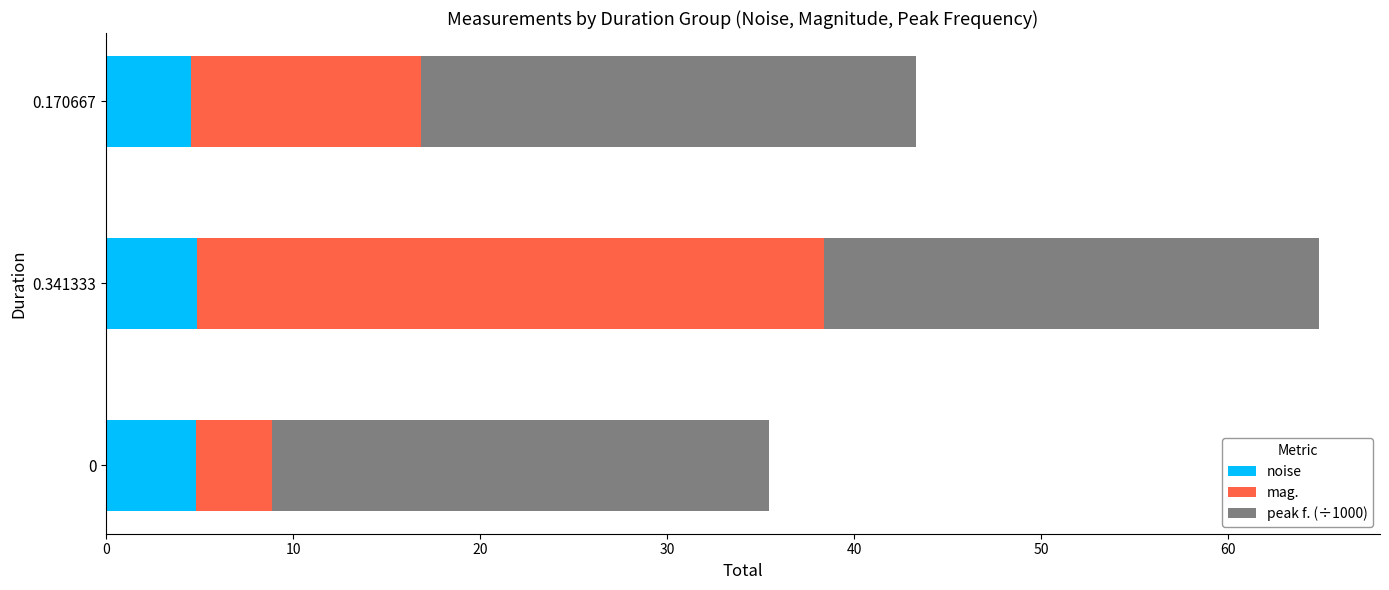

What is the total value across all series at 0.170667?

43.3